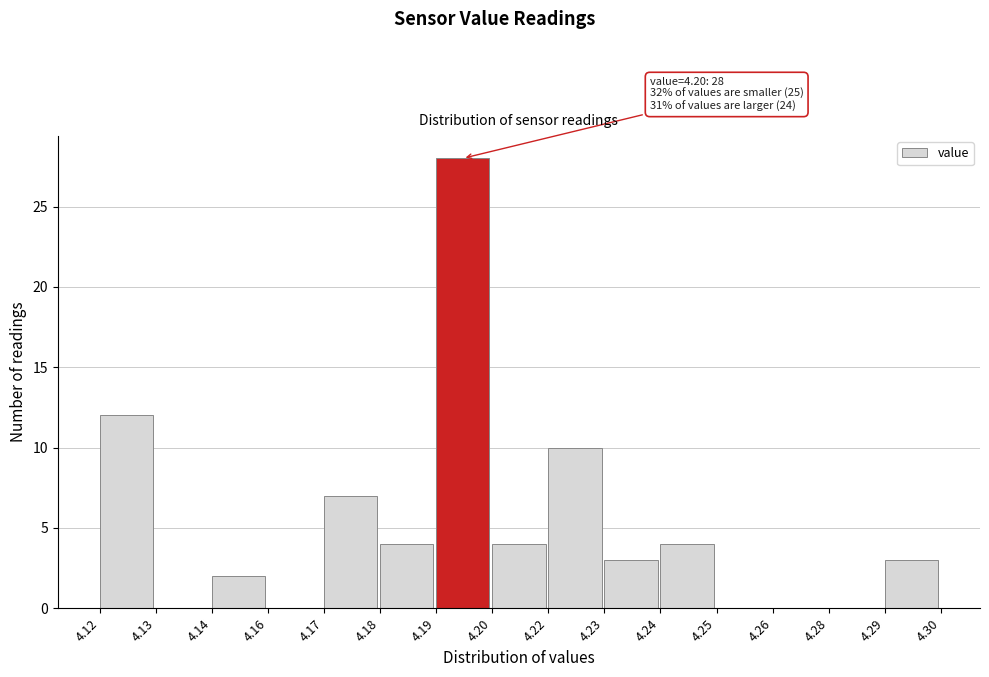

Reading left to right, extract all data points from this chart.

4.12=12	4.13=0	4.14=2	4.16=0	4.17=7	4.18=4	4.19=28	4.20=4	4.22=10	4.23=3	4.24=4	4.25=0	4.26=0	4.28=0	4.29=3